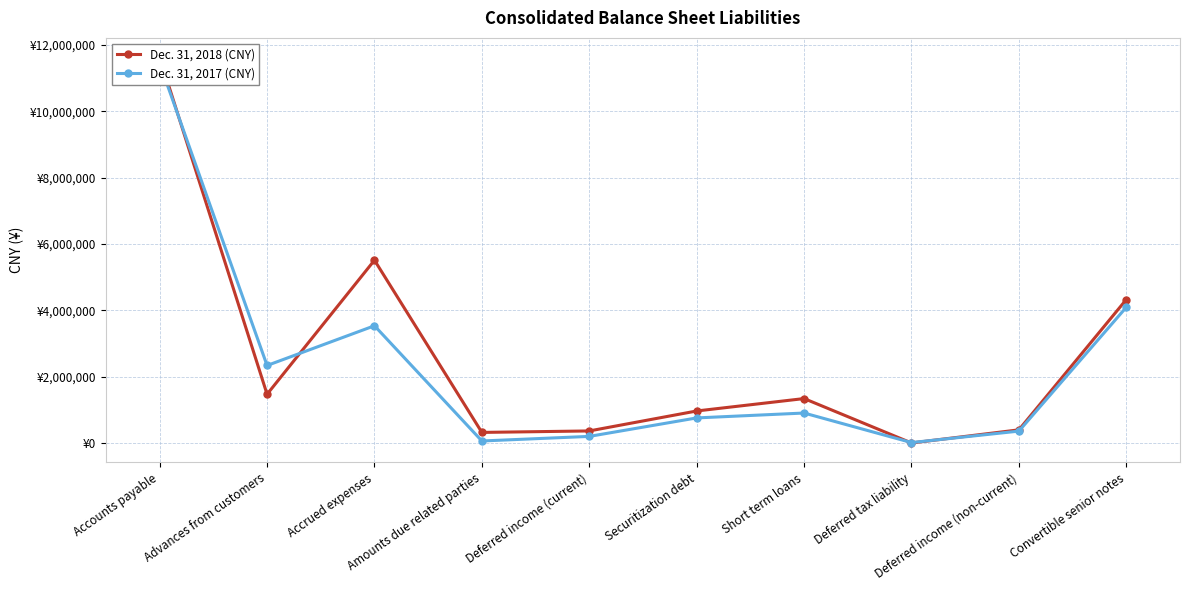

Where does the Dec. 31, 2017 (CNY) series first go above 907310?

Accounts payable